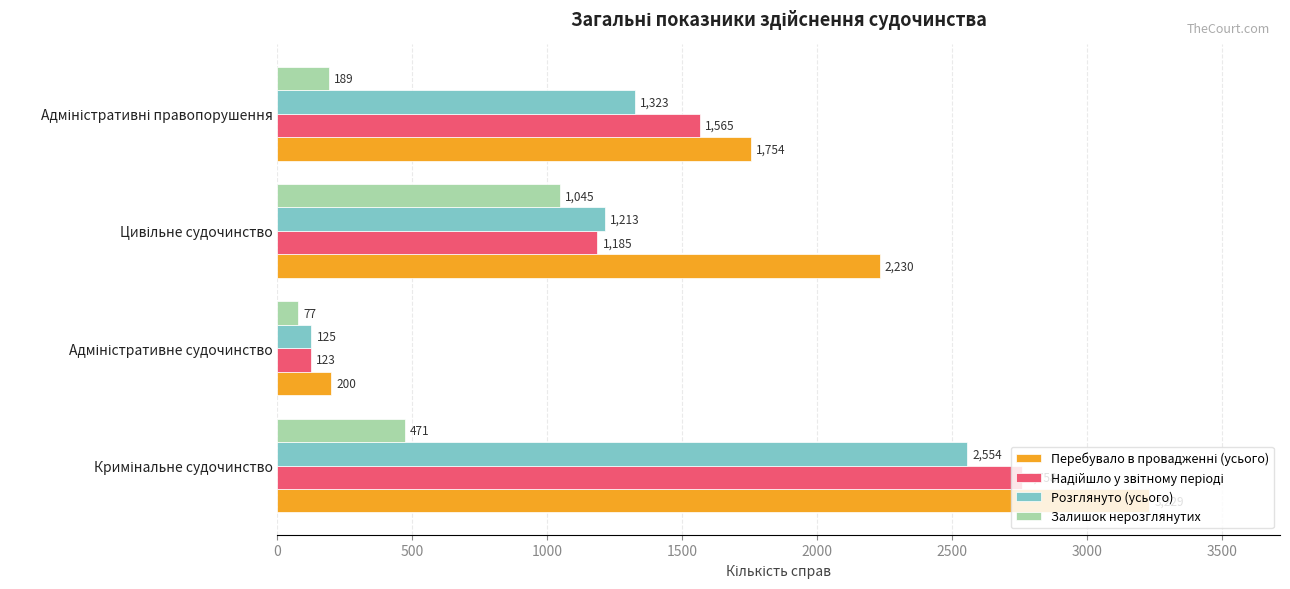

What is the difference between the maximum and minimum values in the Розглянуто (усього) series?

2429